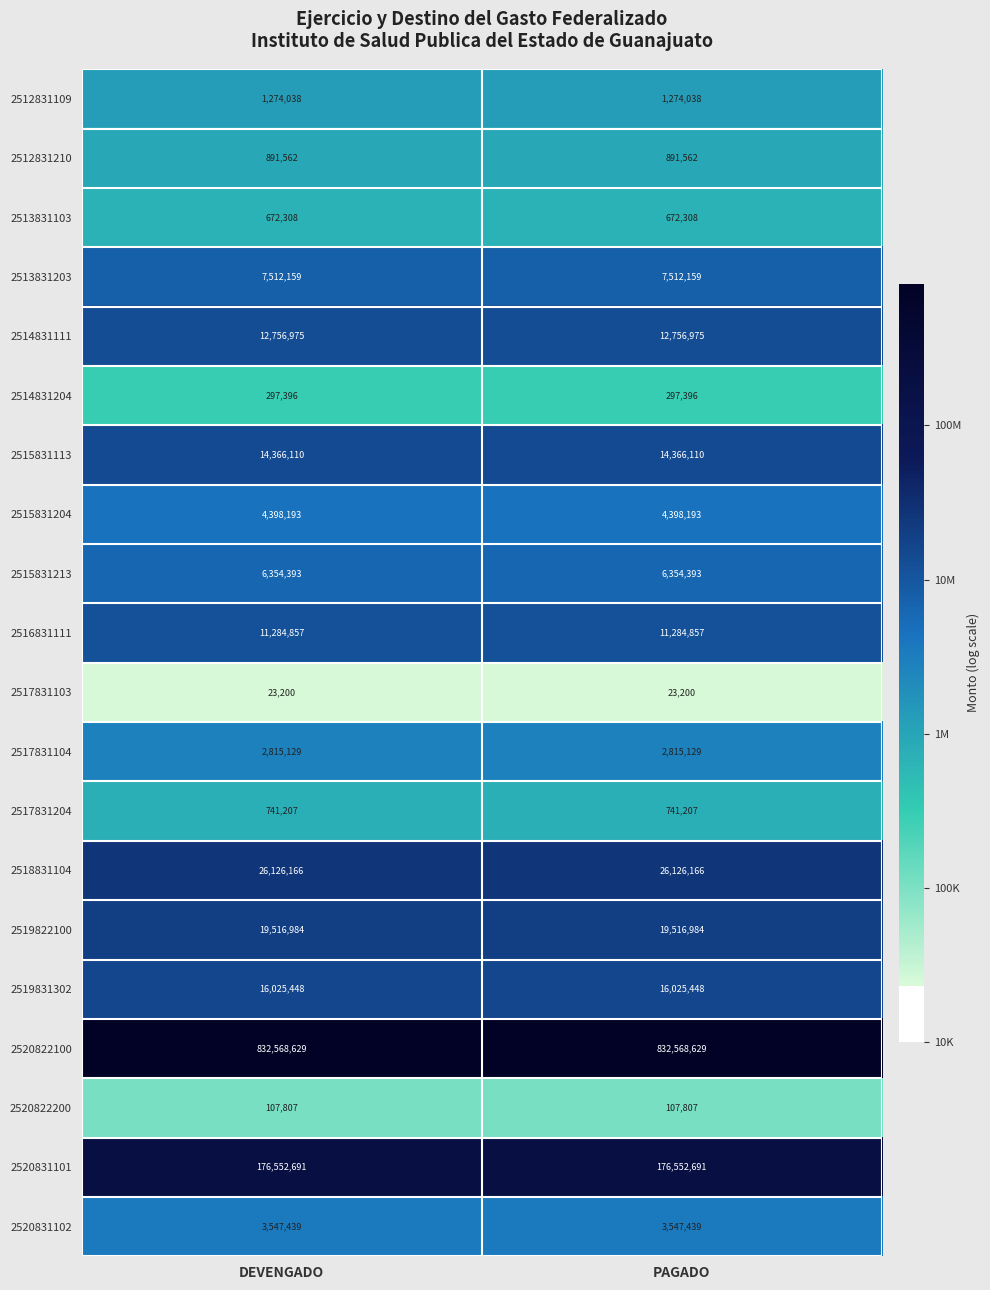

What is the spread (max minus min) of values at DEVENGADO?

832545429